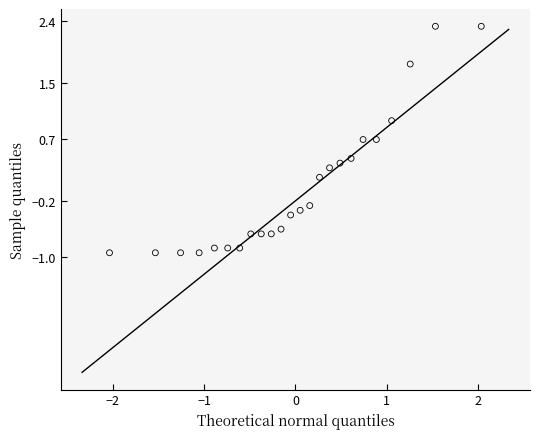

What is the range of Y values (max minus min)?

3.3